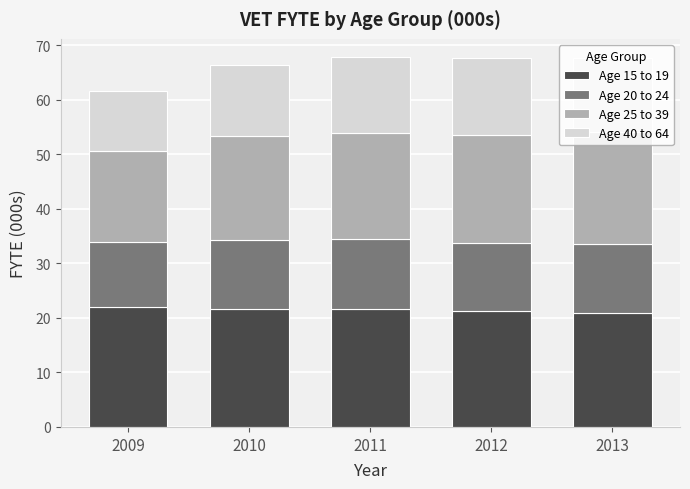

What is the total value across all series at 2009?

61.6